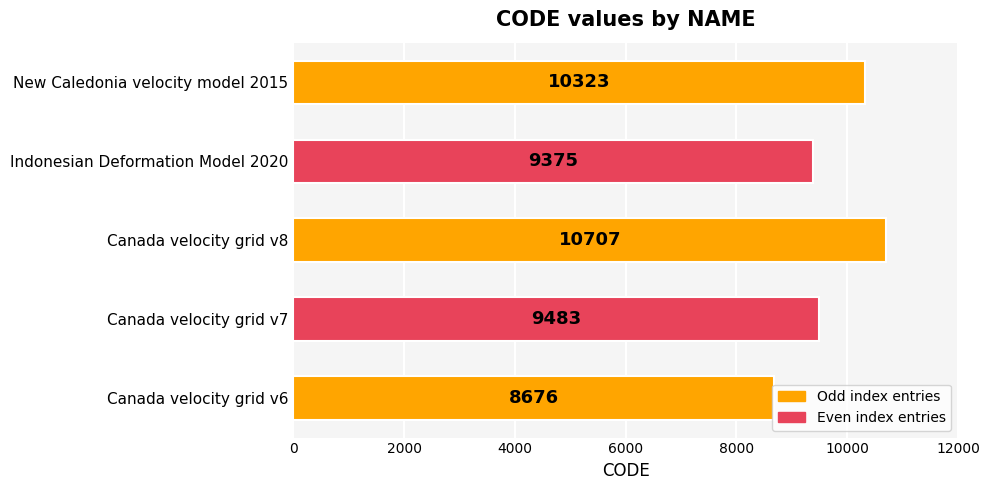

Approximately how many times larger is the value at Canada velocity grid v6 compared to Canada velocity grid v7?

0.9